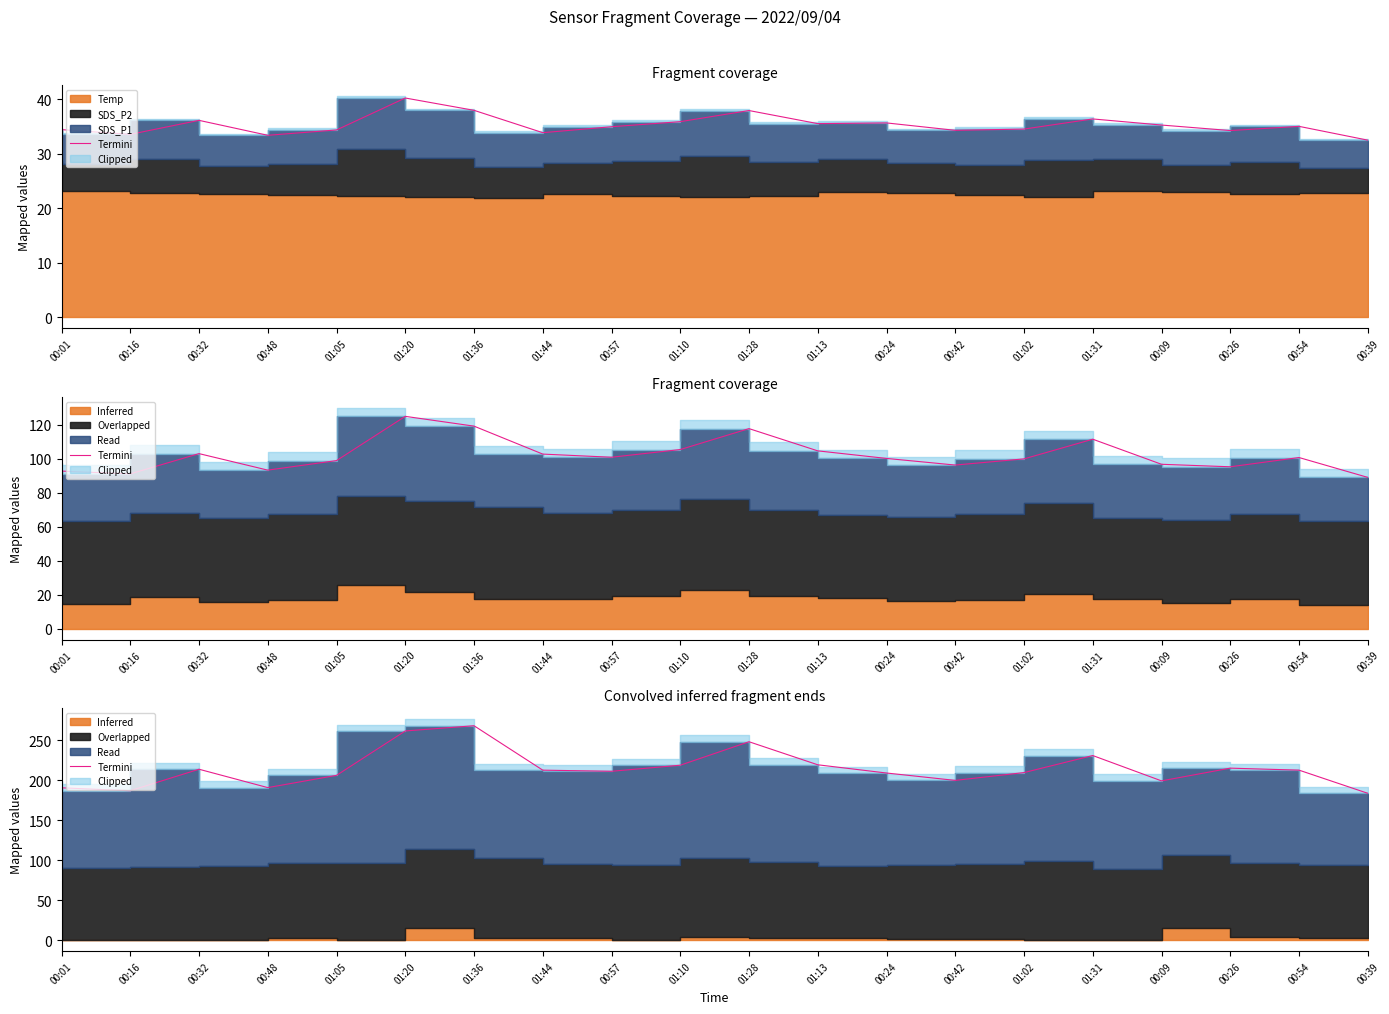

What is the ratio of the value at 00:32 to the value at 00:24?

1.0